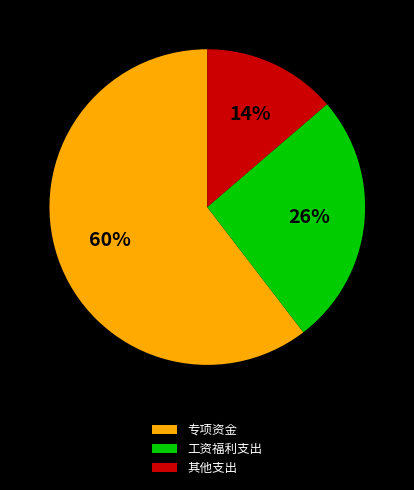

Between 其他支出 and 专项资金, which is larger?

专项资金